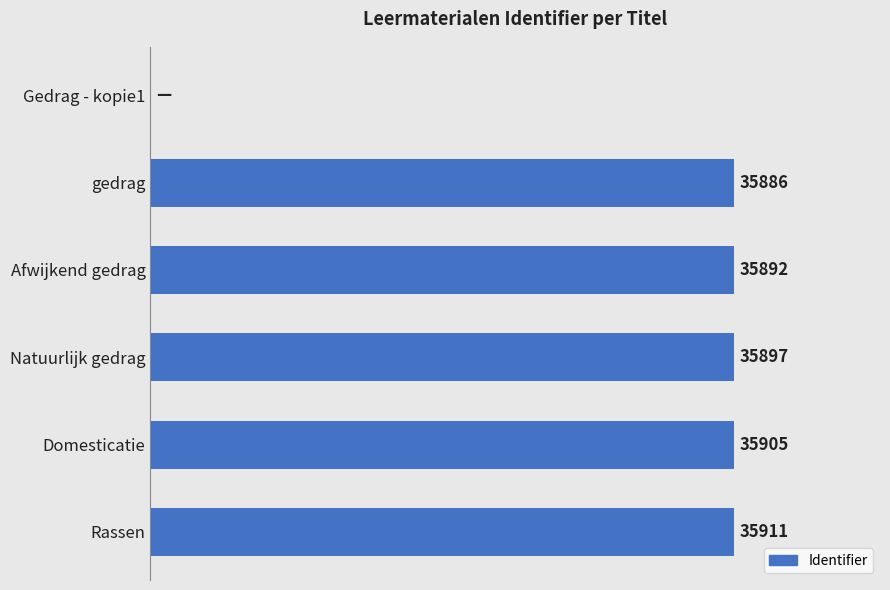

Between Rassen and Domesticatie, which is larger?

Rassen